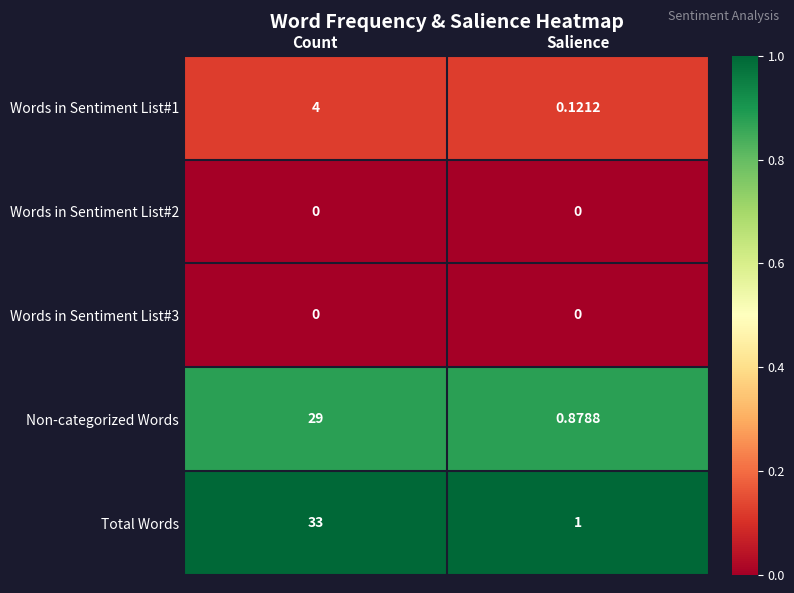

Which series has the largest total across all categories?

Total Words